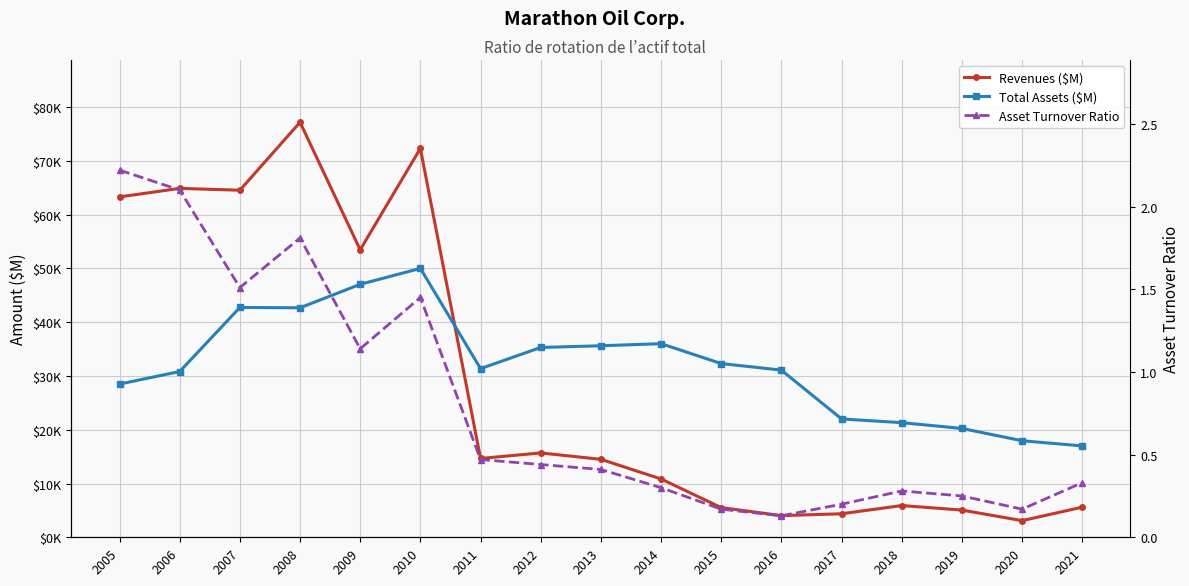

At which label does Total Assets ($M) first exceed 31371?

2007